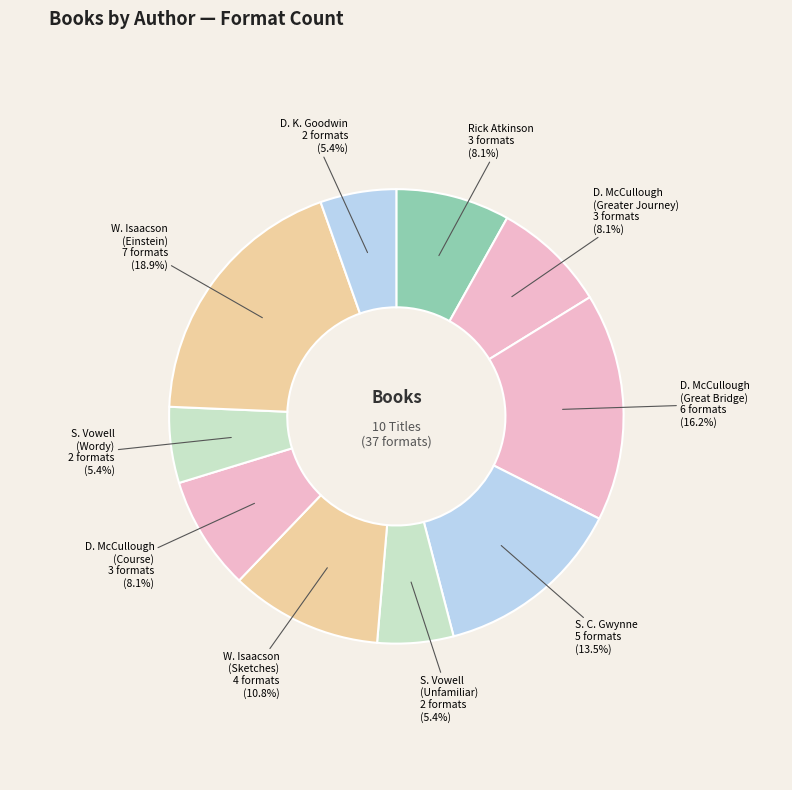

Count the number of slices in the pie.

10